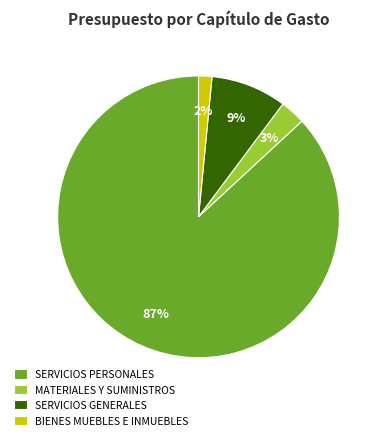

To the nearest percent, what portion does BIENES MUEBLES E INMUEBLES represent?

2%